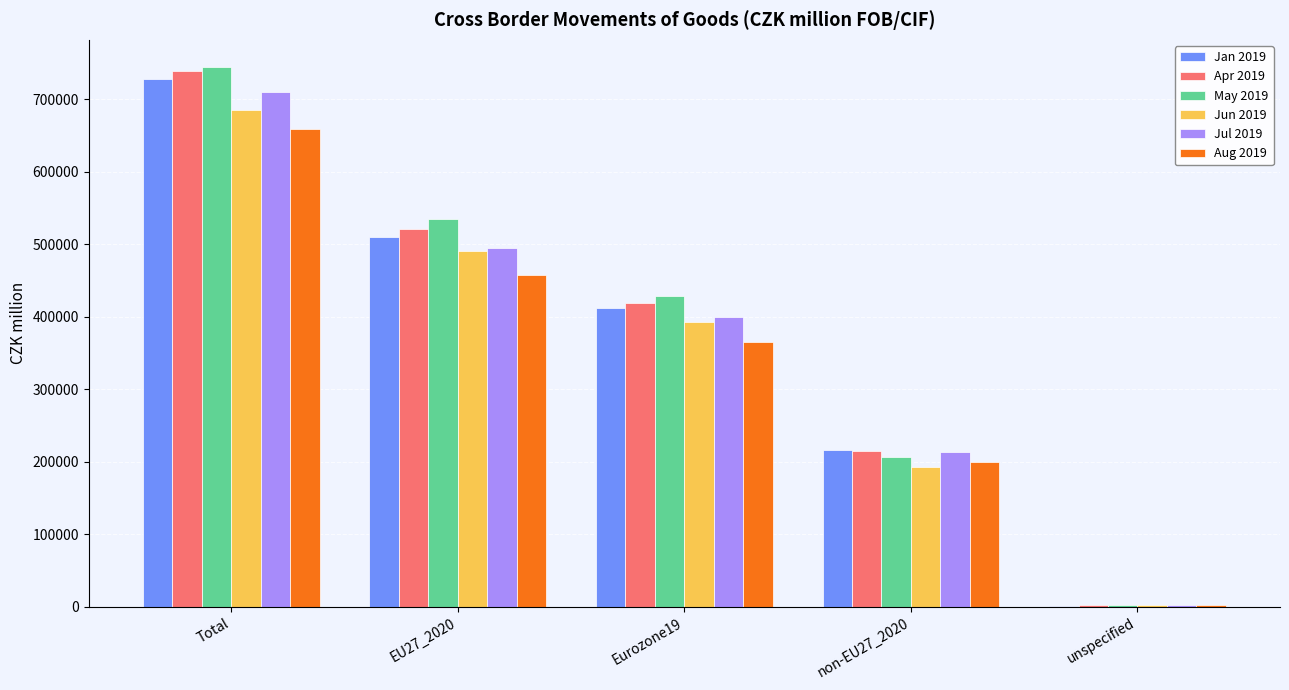

Which series changed the most between Eurozone19 and non-EU27_2020?

May 2019